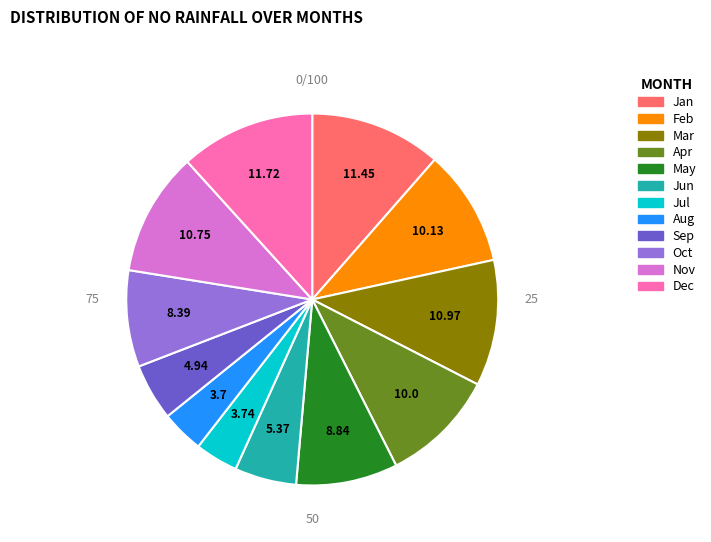

Between Apr and May, which is larger?

Apr